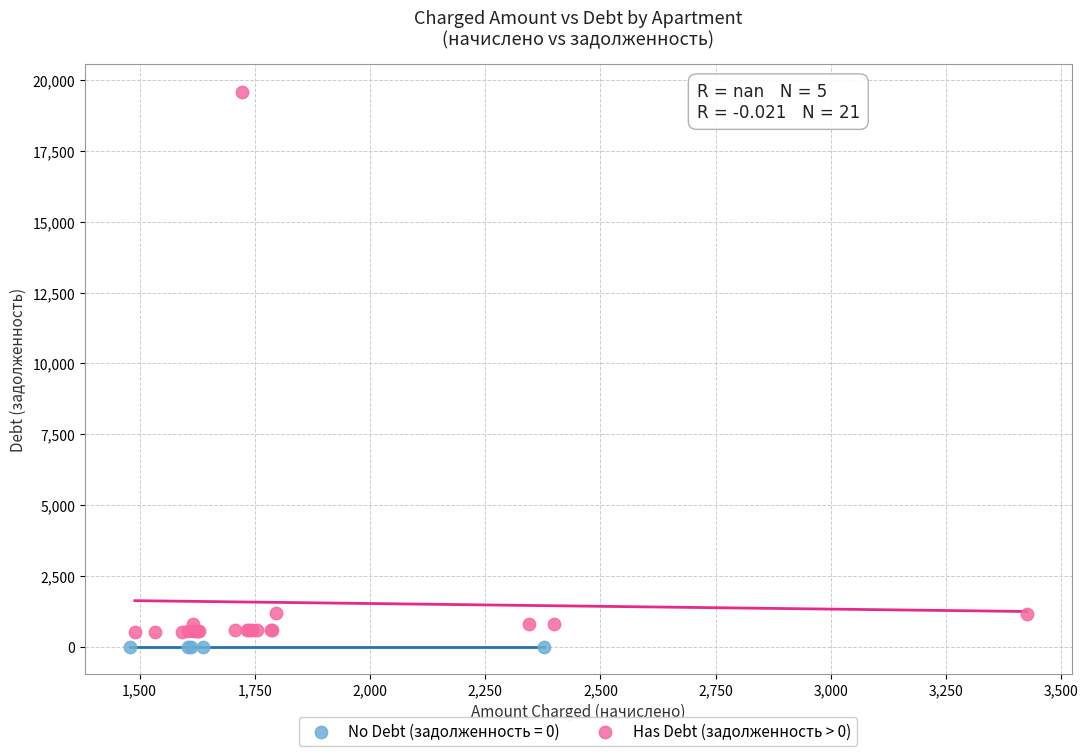

Which series reaches the maximum Y coordinate?

Has Debt (задолженность > 0)